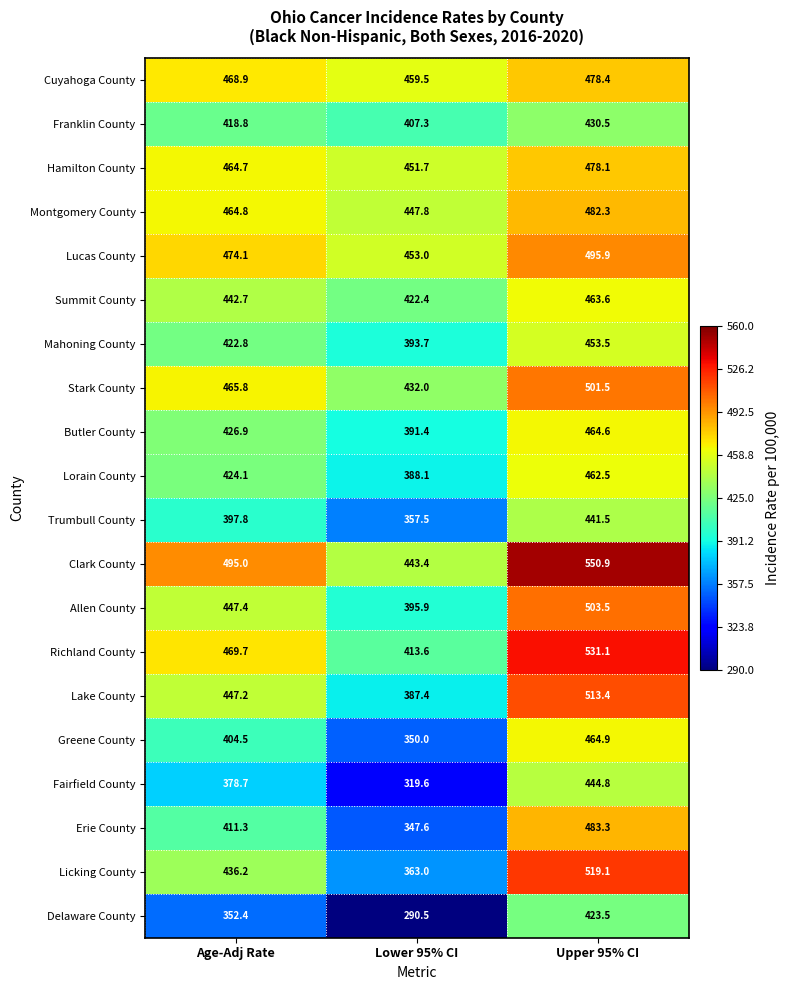

What is the difference between the highest and lowest values at Upper 95% CI?

127.4